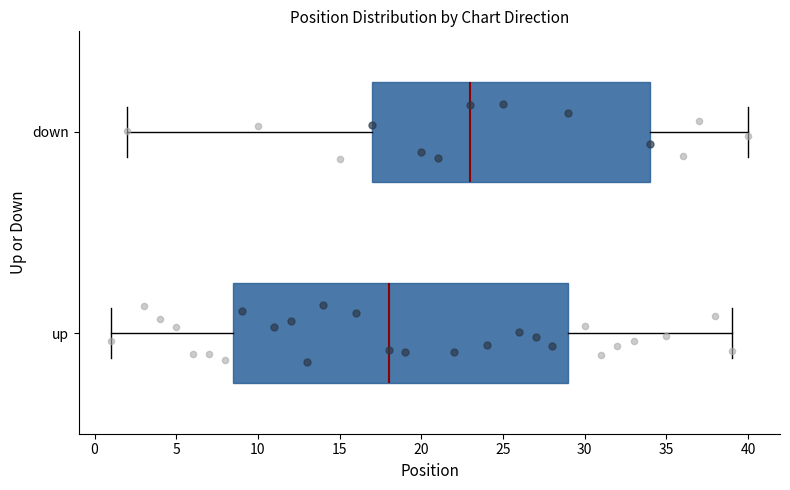

Which box has the furthest to the left median line?

up